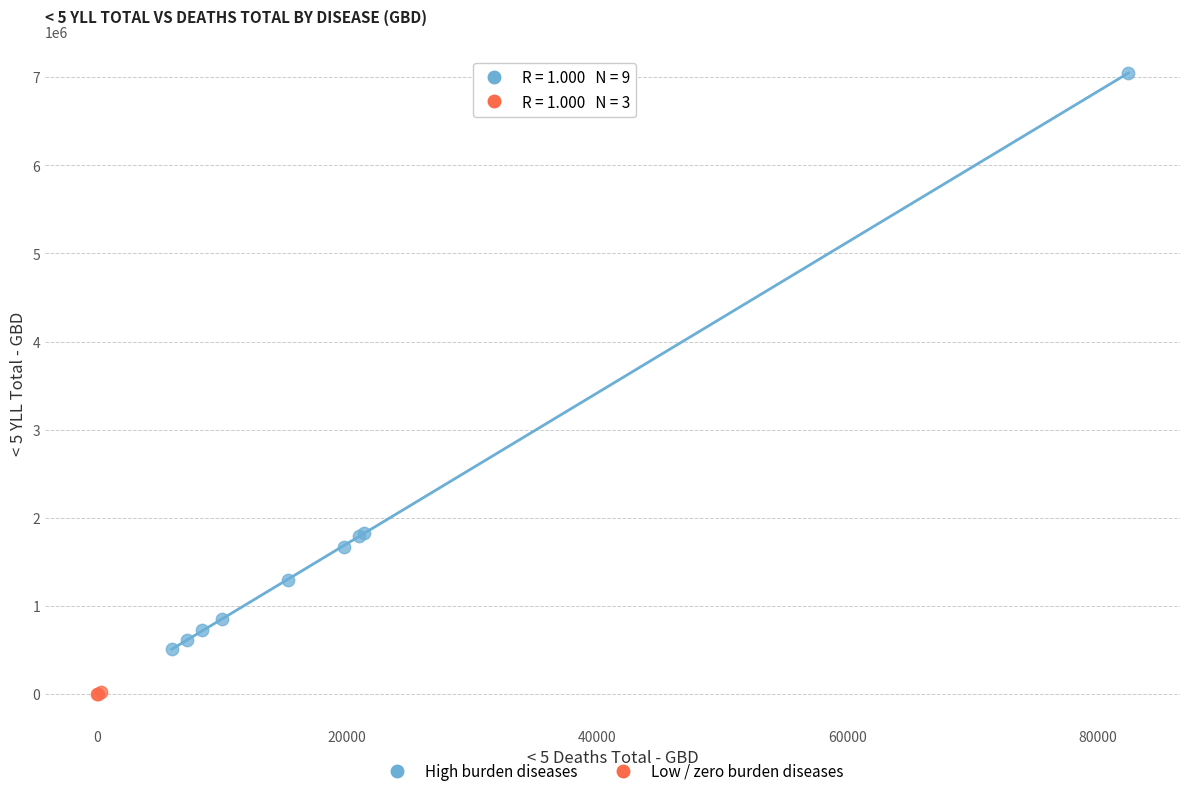

Which series has the largest Y range (max minus min)?

High burden diseases